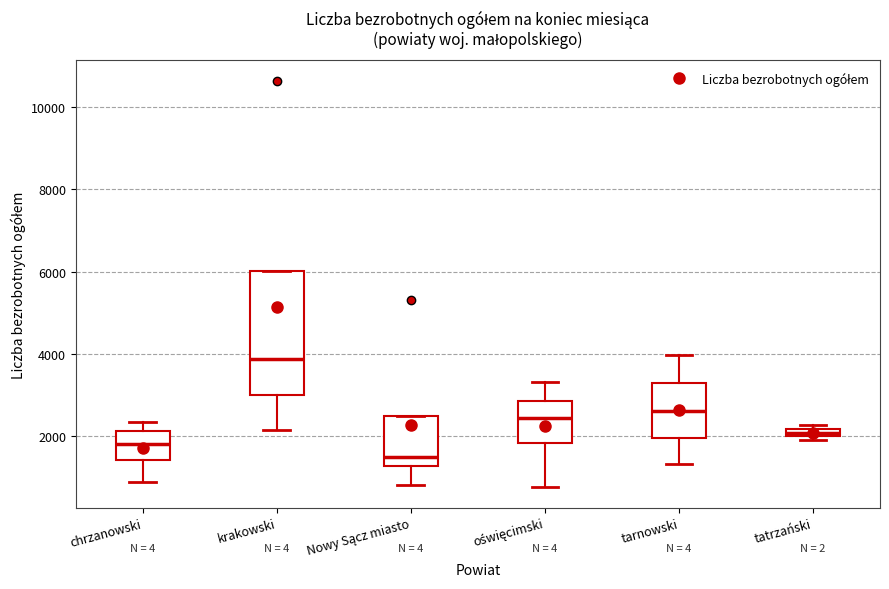

Where is the upper edge of the box for tatrzański on the y-axis? The values are not printed on the chart, so give them approximately, as read against the axis.

2200